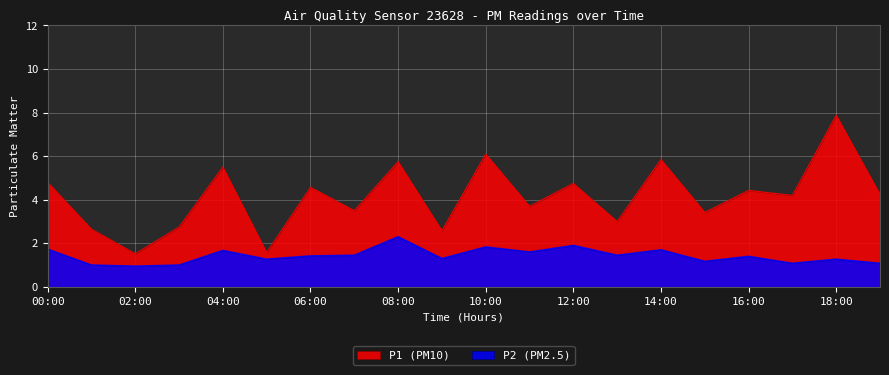

How many interior local valleys does the P2 series have?

7